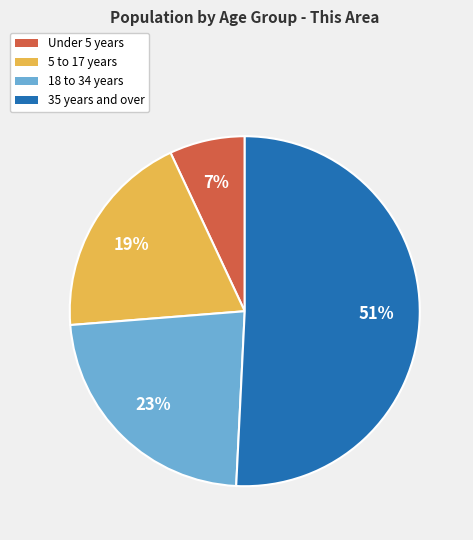

To the nearest percent, what is the average slice percentage?

25%